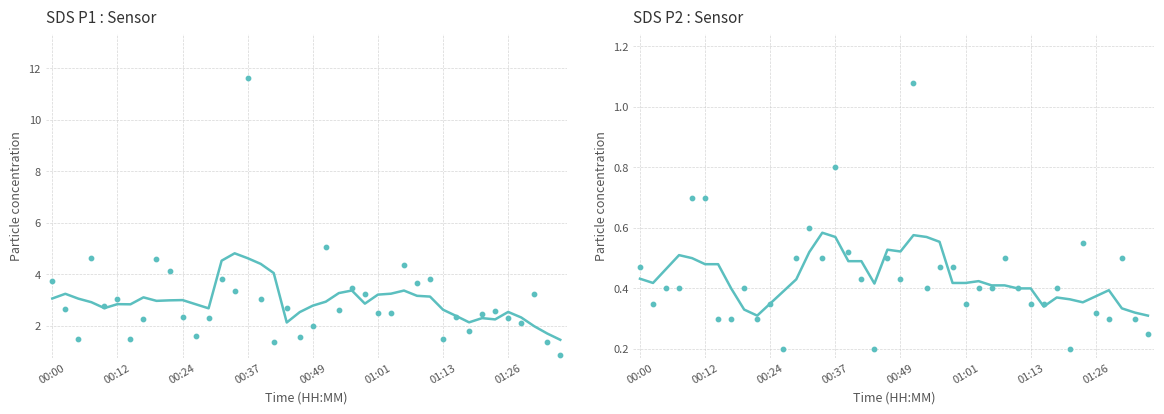

Which series reaches the minimum Y coordinate?

SDS P2